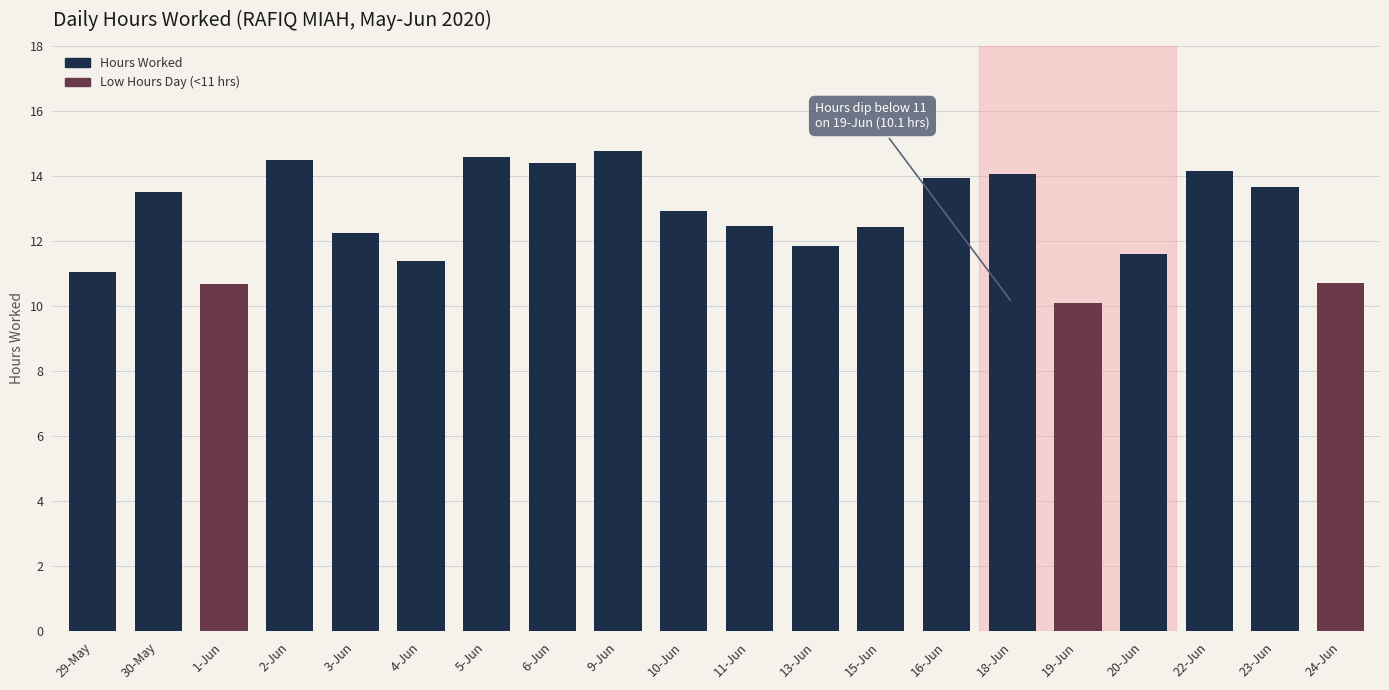

What is the difference between the values at 6-Jun and 5-Jun?

0.2